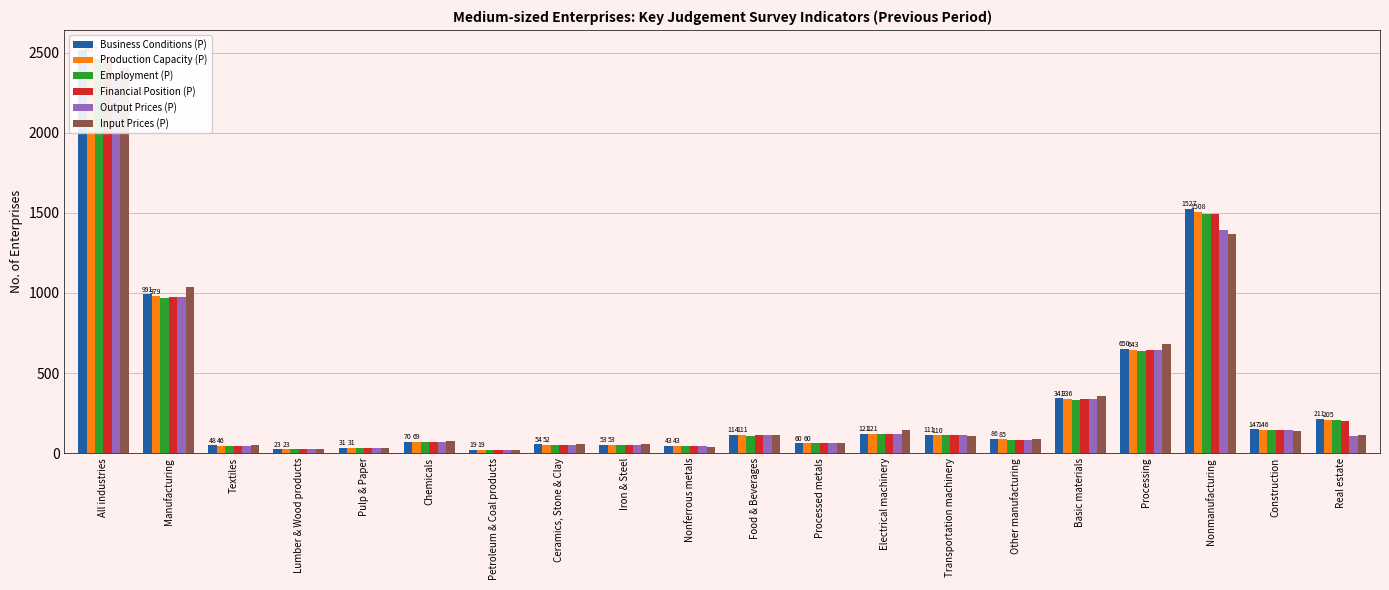

At which category is the sum across all series the highest?

All industries